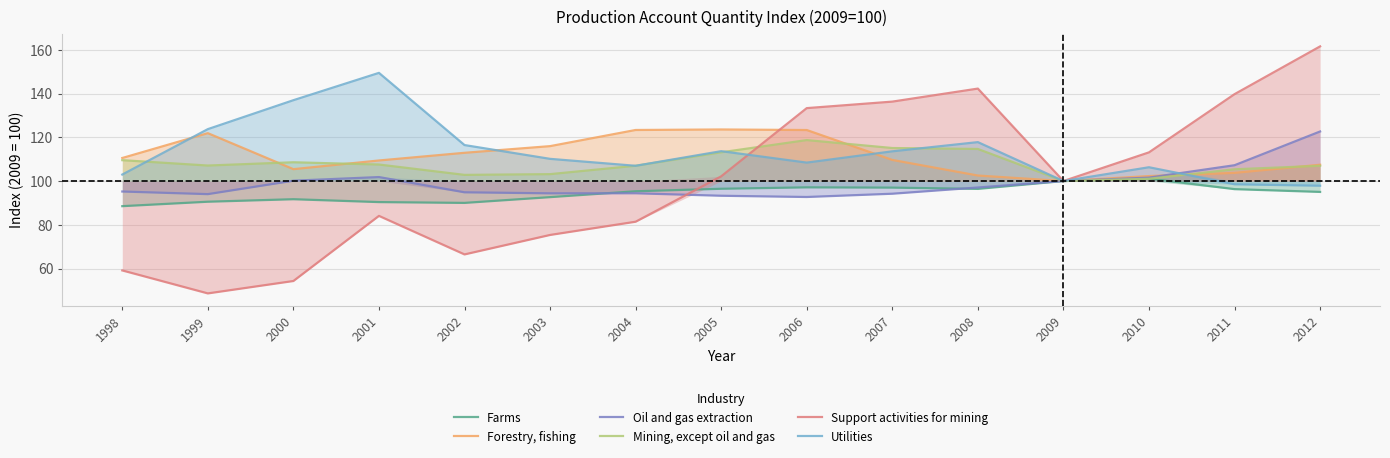

True or false: Forestry, fishing has a value of 167.4 at 2006.

False